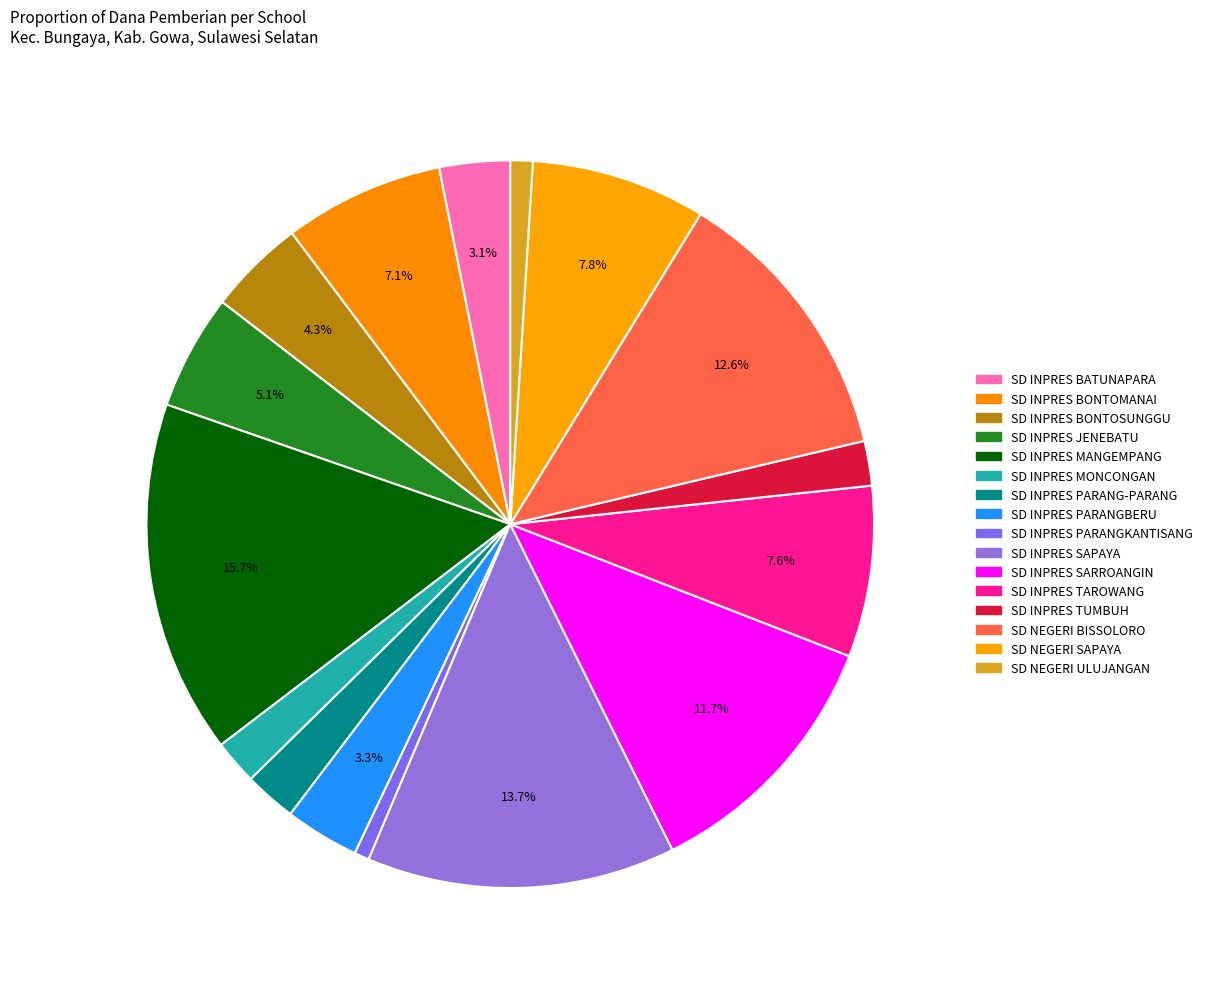

How many segments does this pie chart have?

16